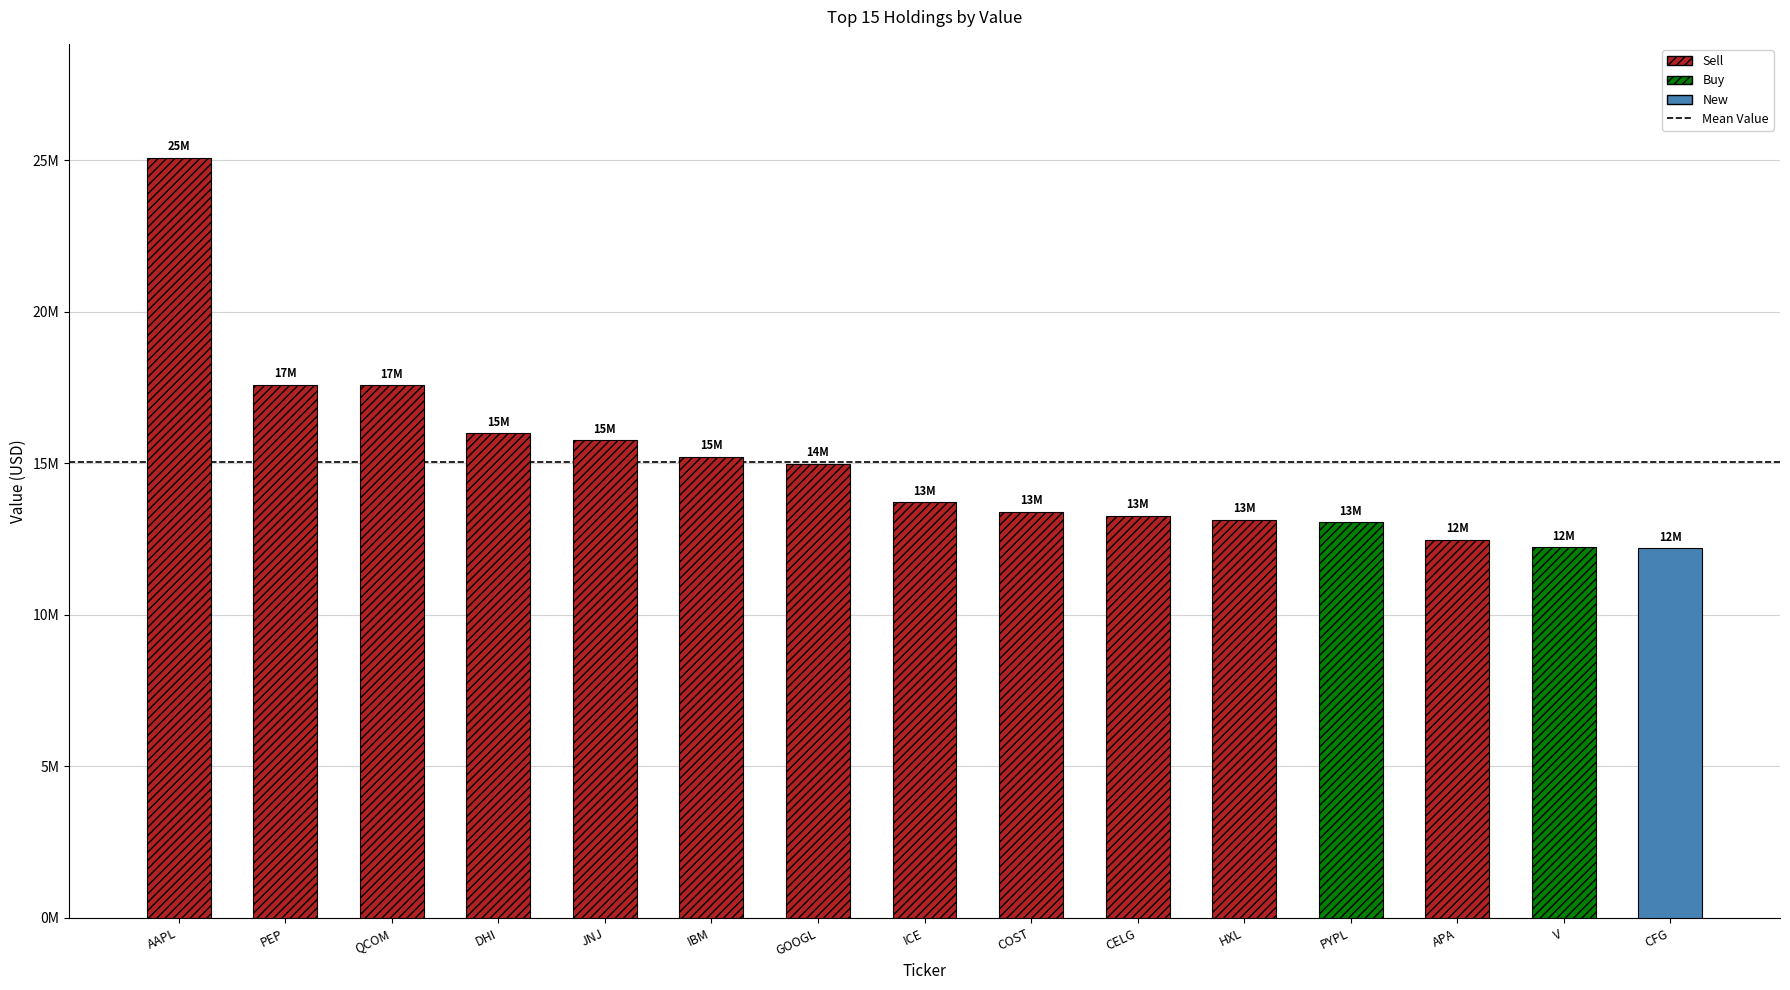

Which category has the highest value across all series?

AAPL